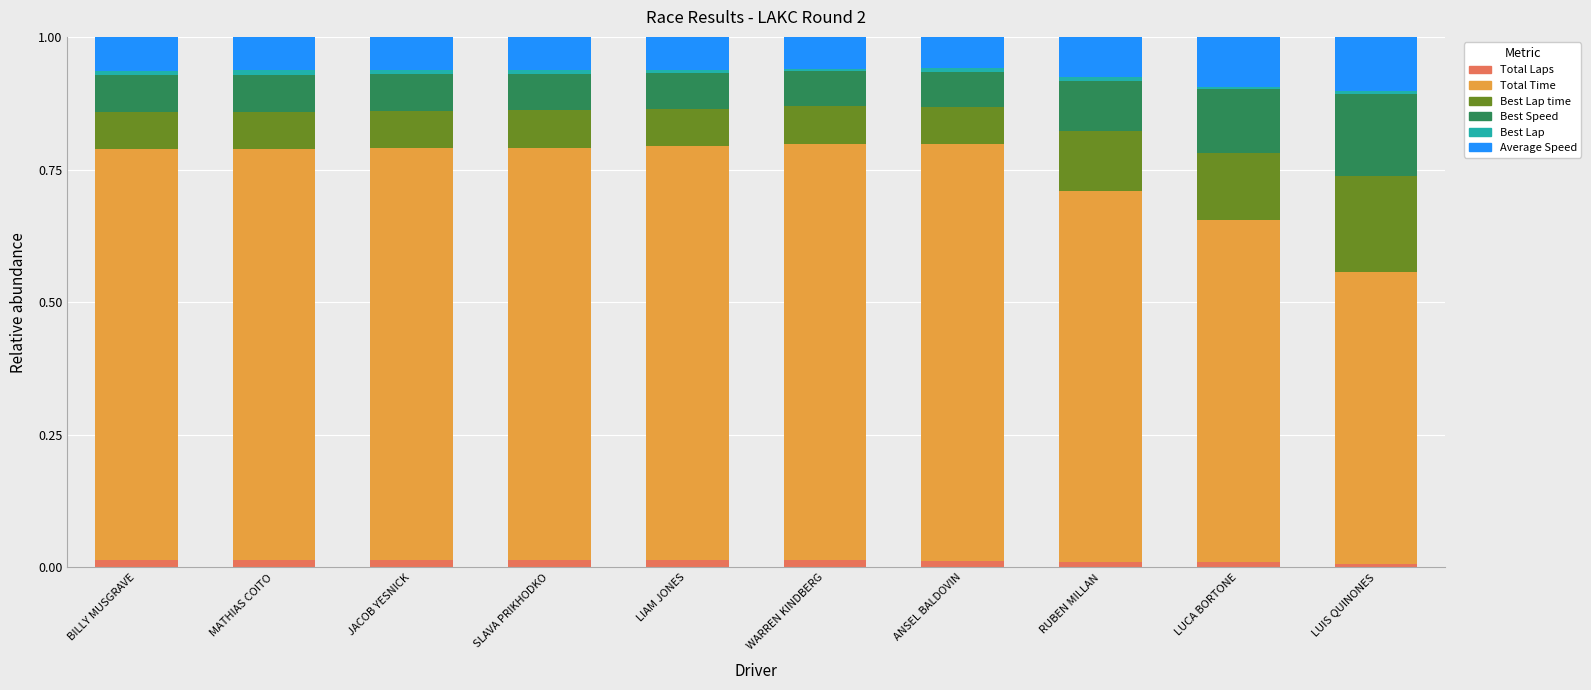

How many series are shown in this chart?

6